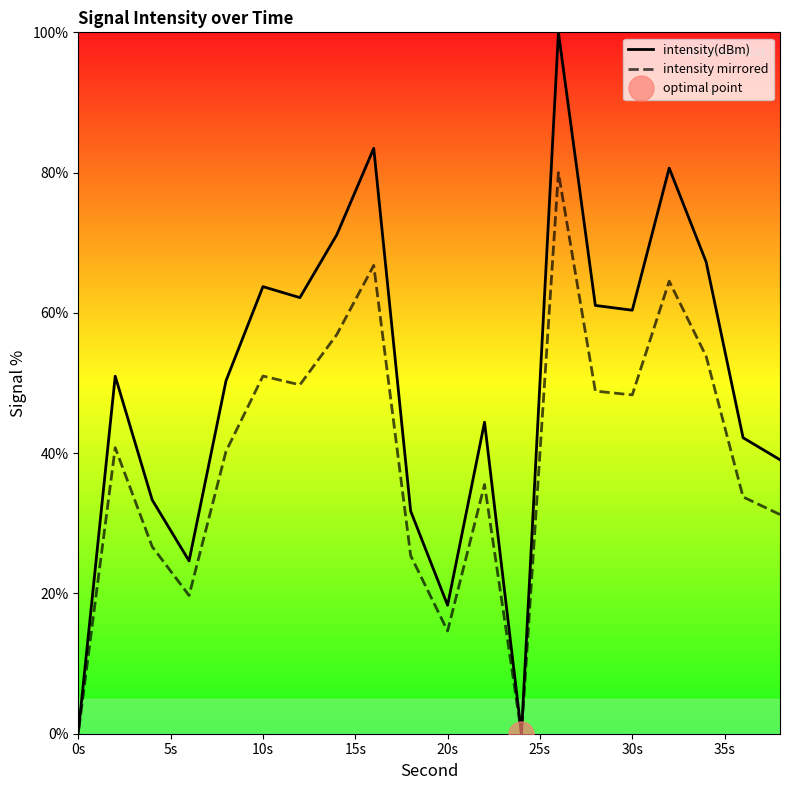

What is the average value of the intensity(dBm) series?

49.3